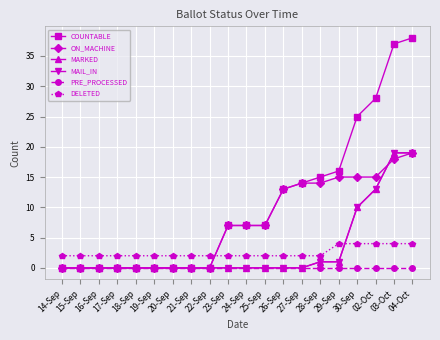

How many lines are shown in the chart?

6